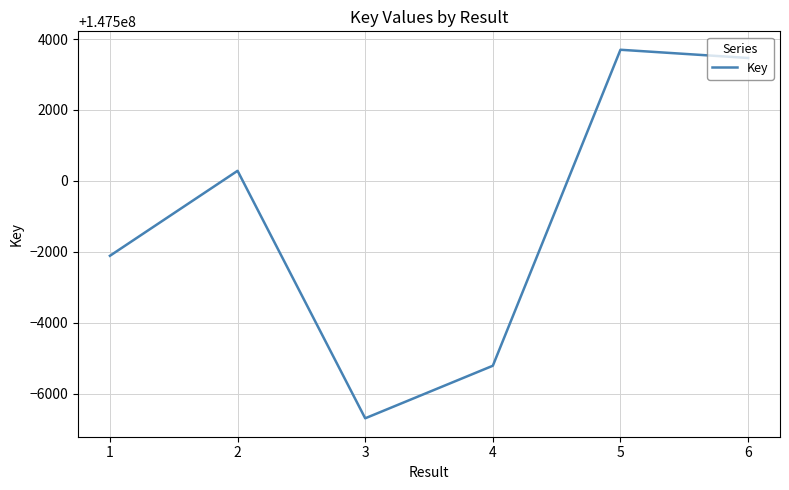

Count the number of data series in this chart.

1